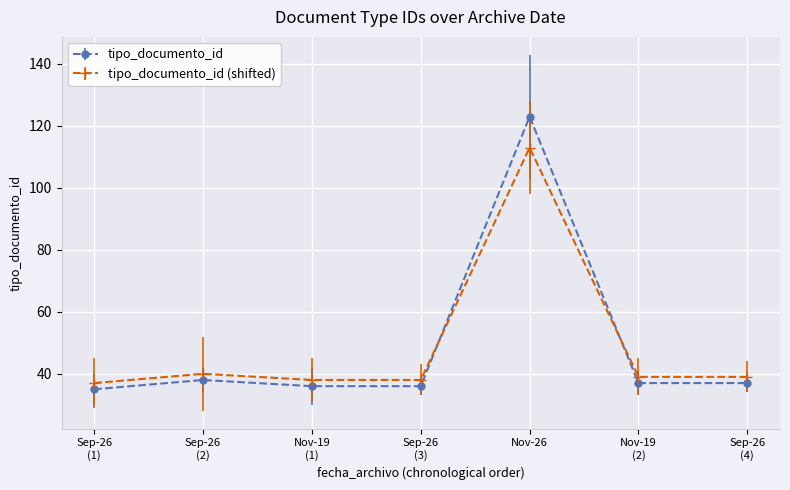

Does the chart have visible grid lines?

Yes